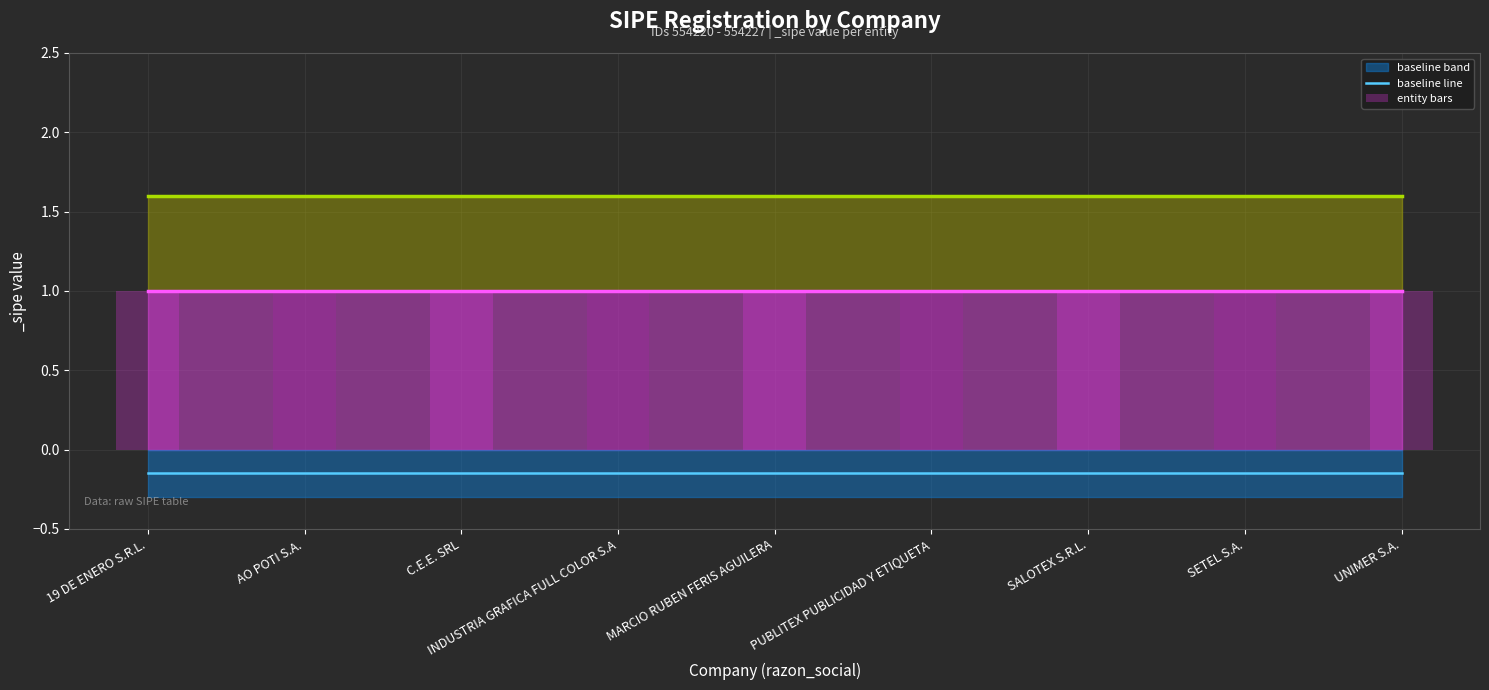

What is the difference between the highest and lowest values at MARCIO RUBEN FERIS AGUILERA?

1.1